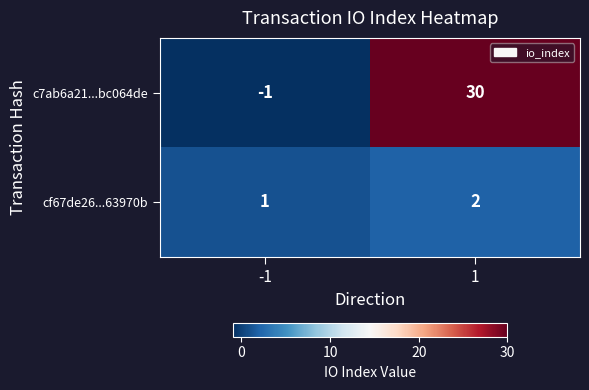

Rank the series by their average value, from highest to lowest.

c7ab6a21...bc064de, cf67de26...63970b